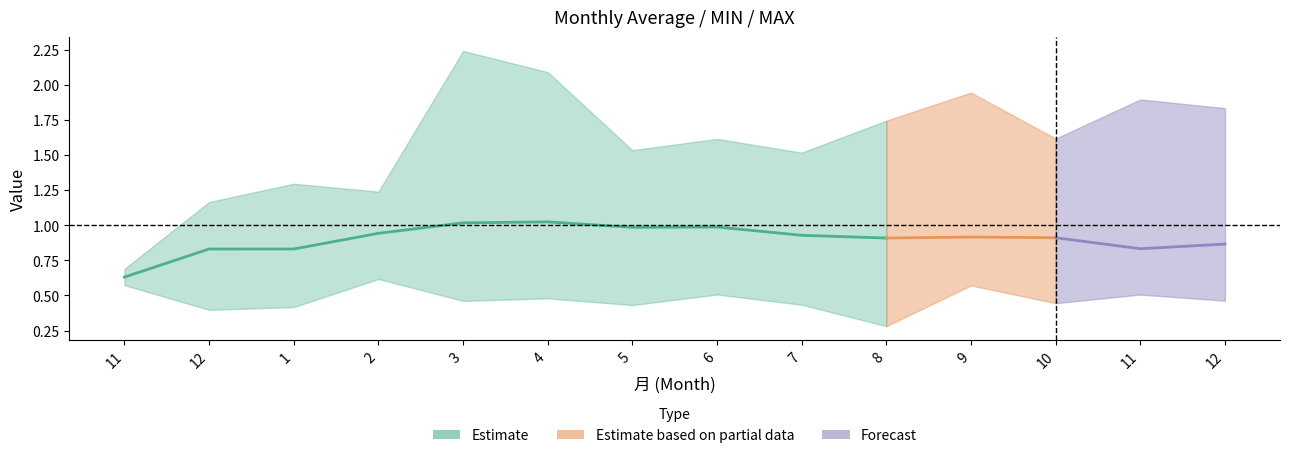

At how many categories does at least one series exceed 1?

13